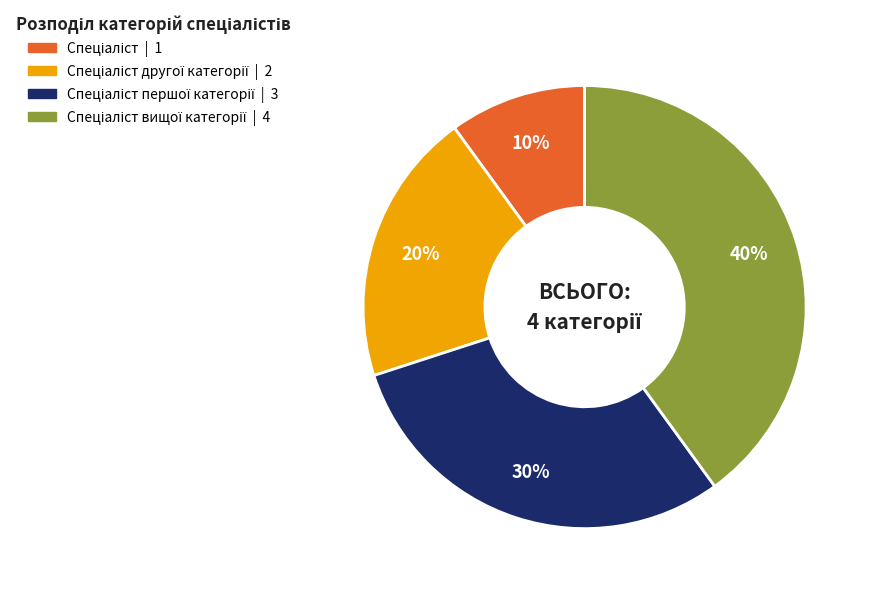

Is there any slice that represents more than half of the pie?

No